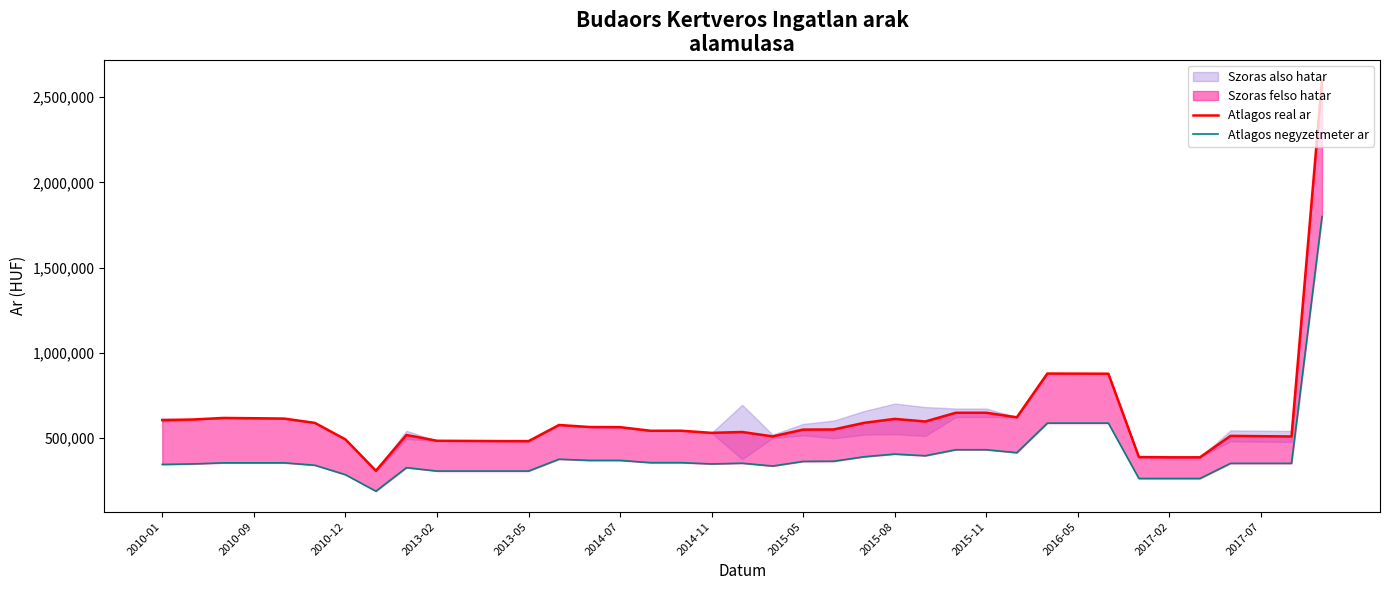

The Atlagos real ar series shows 255268 at 2013-05. True or false?

False